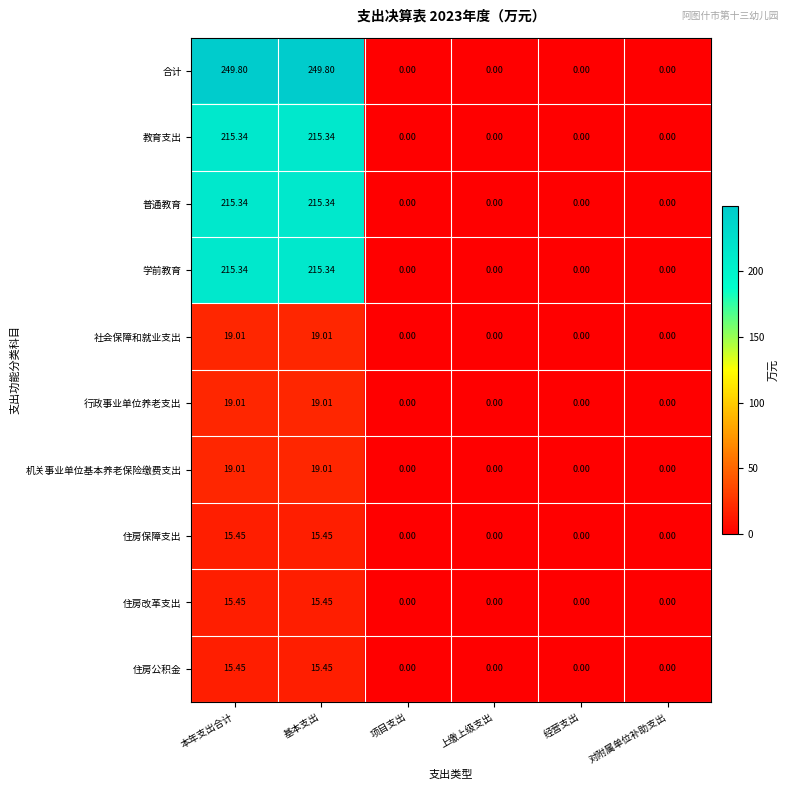

Which series has the largest total across all categories?

合计